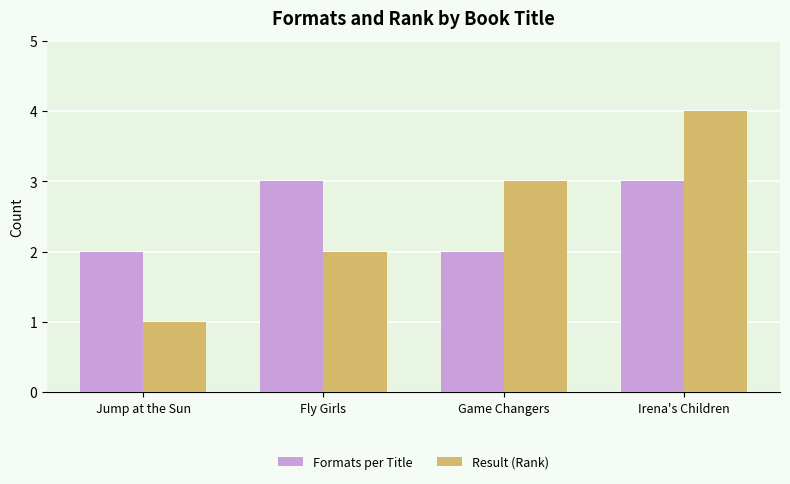

How many bars are there in each group?

2